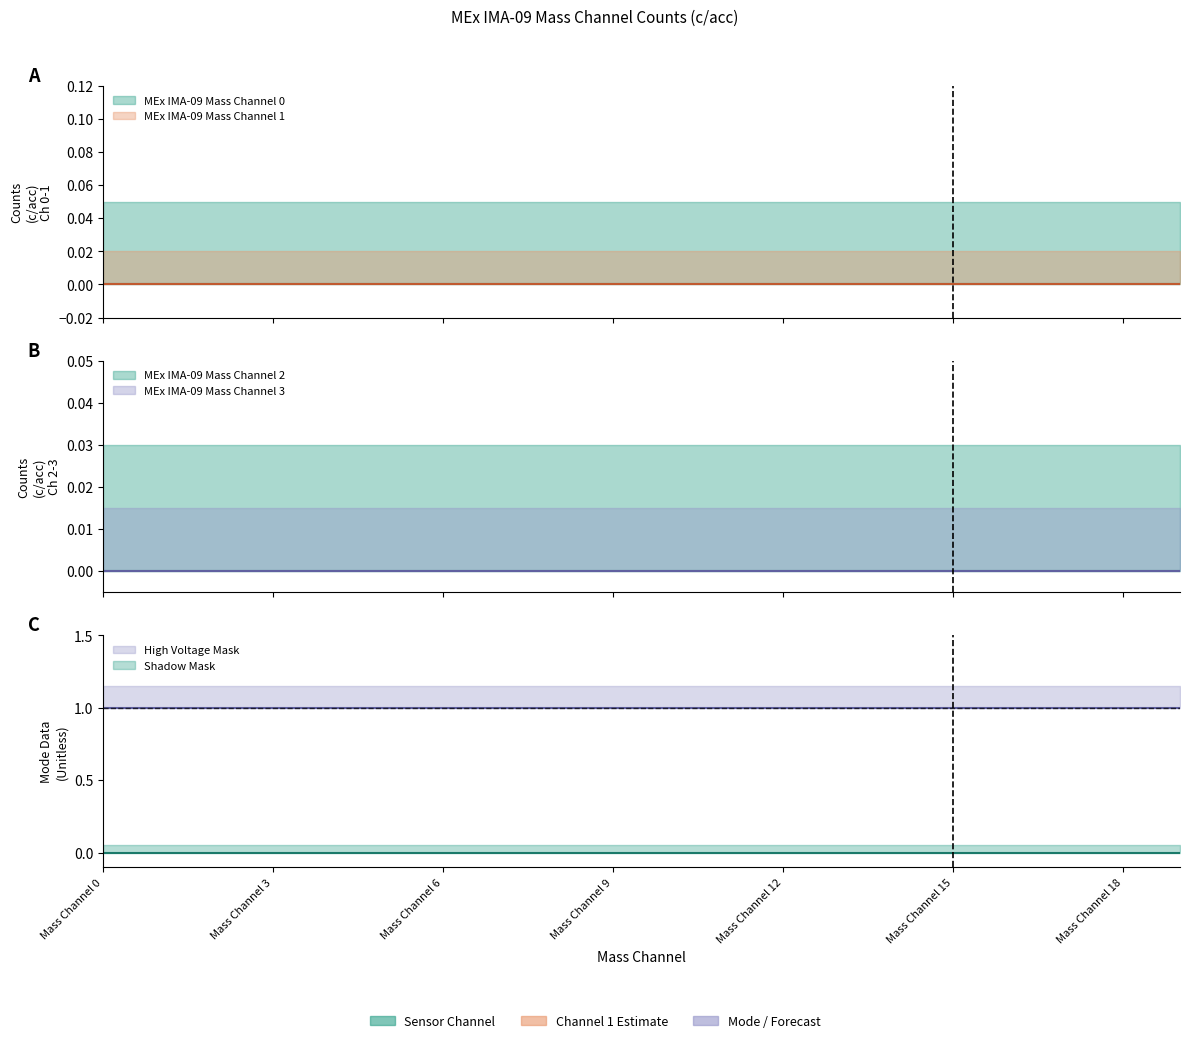

Which label corresponds to the smallest value in the chart?

Mass Channel 0